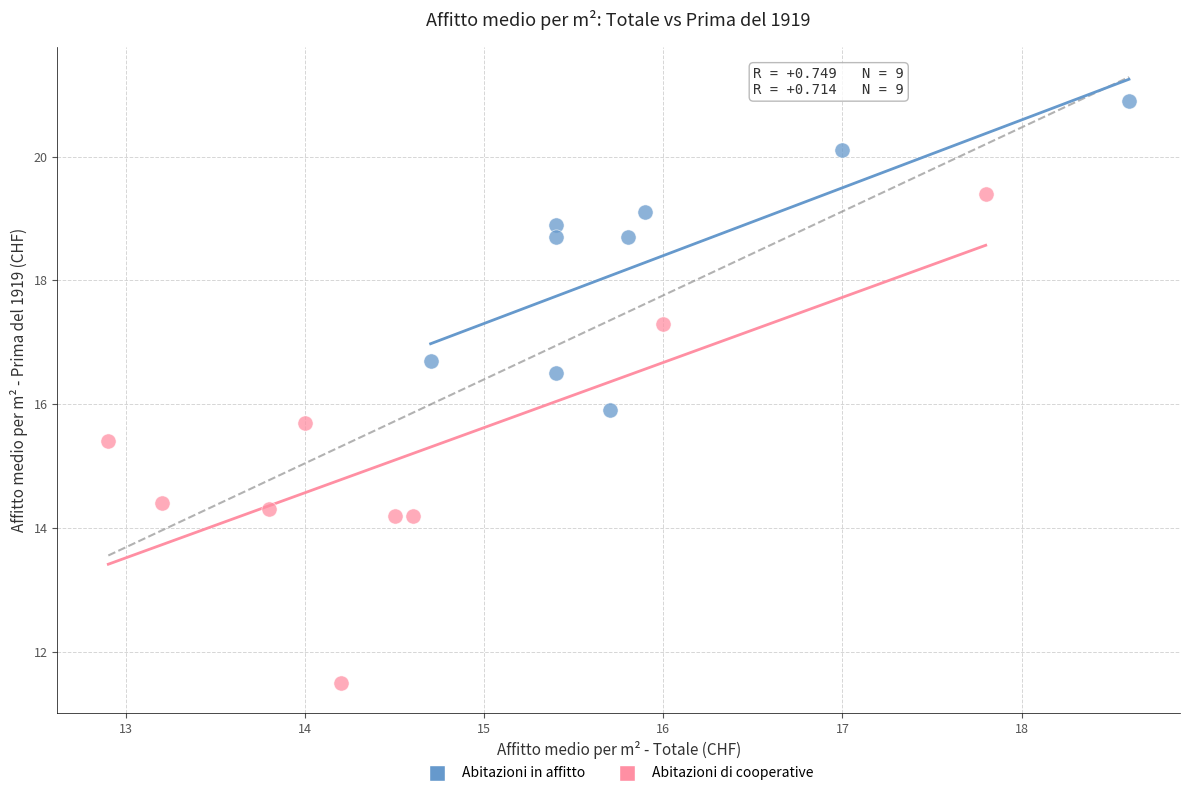

Which series has the largest Y range (max minus min)?

Abitazioni di cooperative